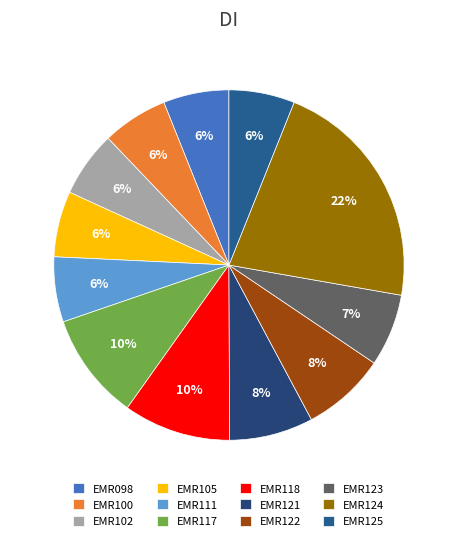

What portion of the pie excludes EMR121?

92.3%